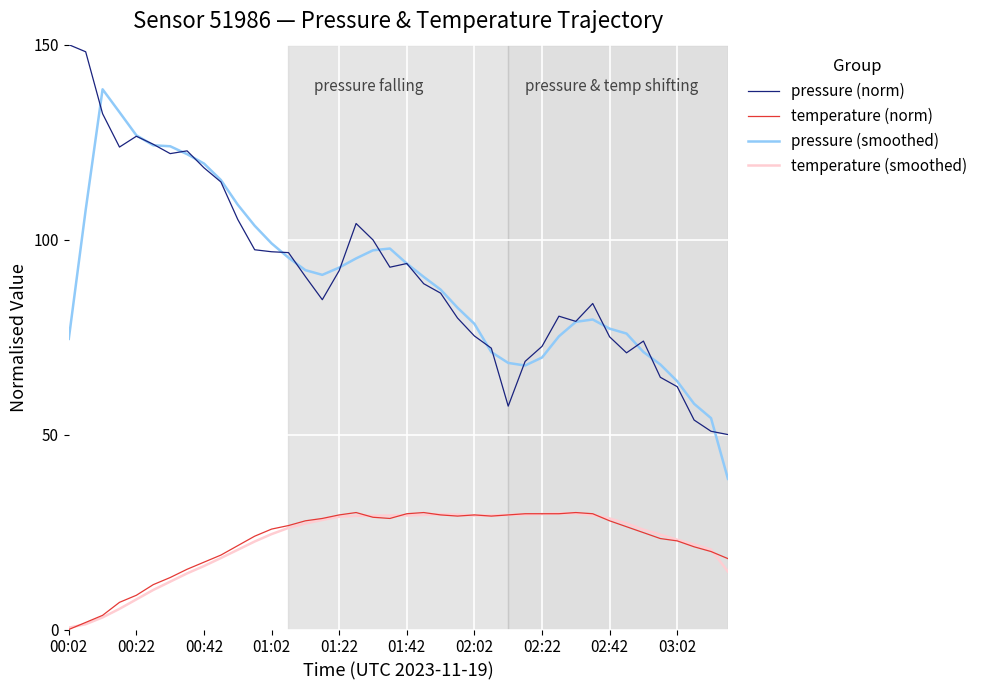

What are all the series names shown in the legend?

pressure (norm), temperature (norm), pressure (smoothed), temperature (smoothed)